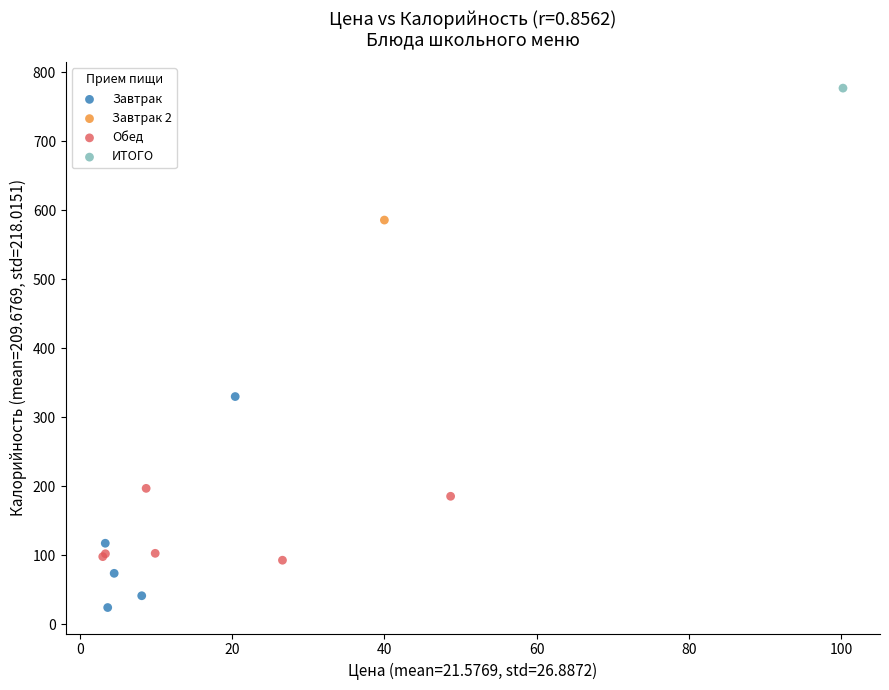

Which series reaches the maximum Y coordinate?

ИТОГО